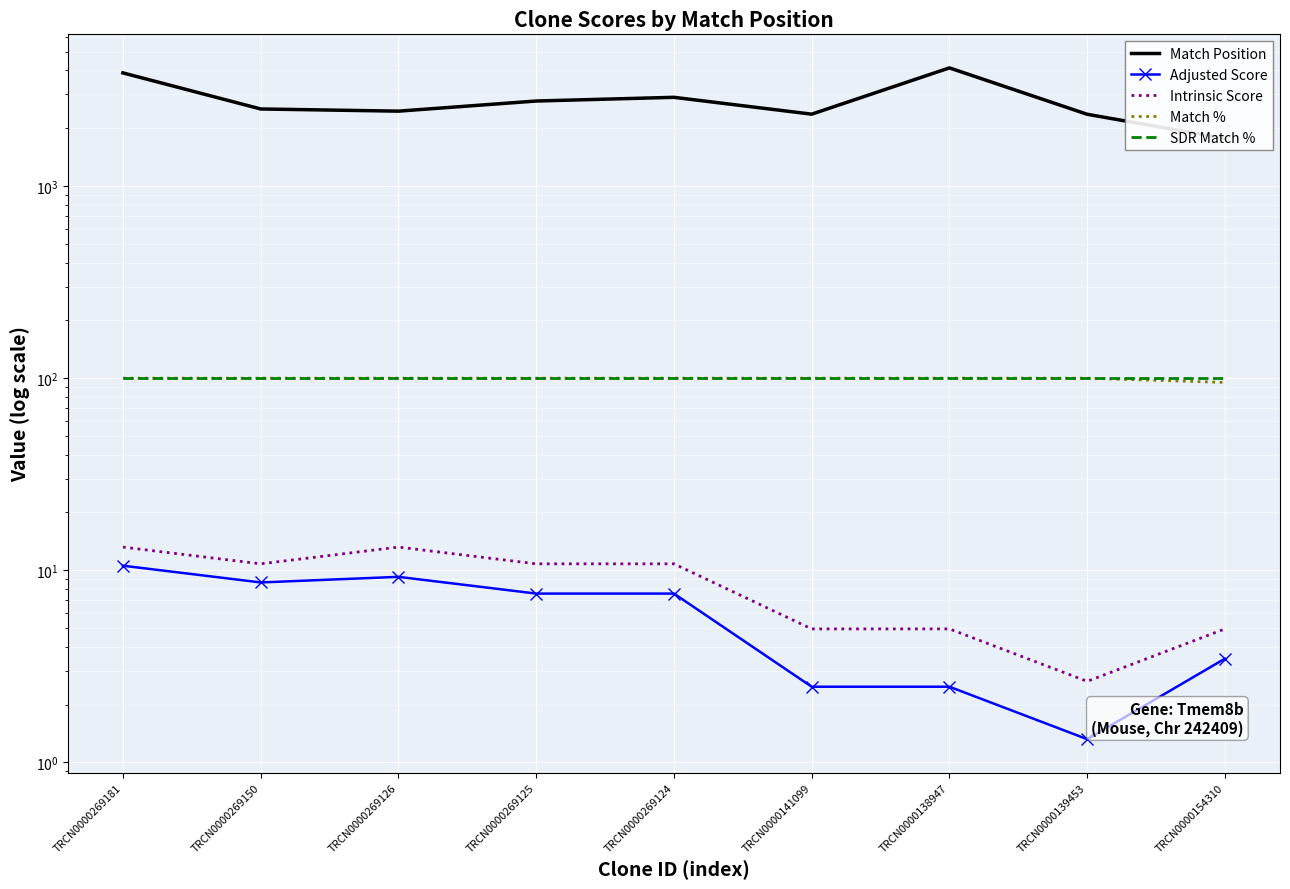

What is the difference between the Match % values at TRCN0000154310 and TRCN0000138947?

5.0